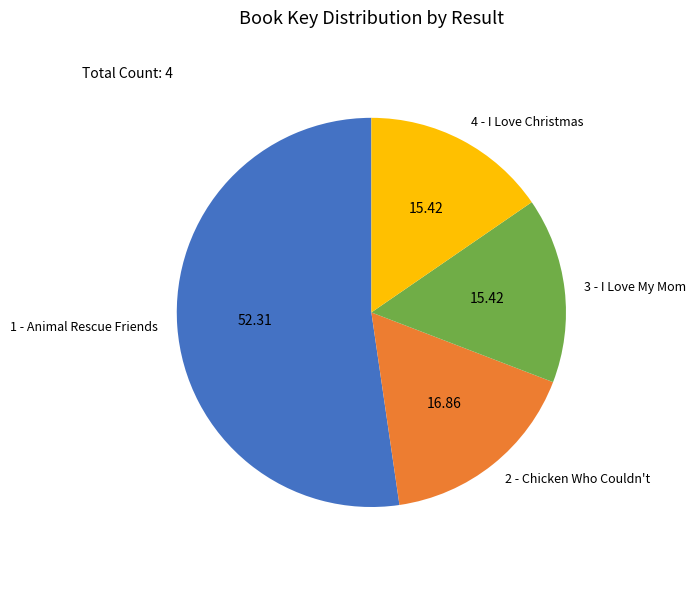

What is the majority slice?

1 - Animal Rescue Friends